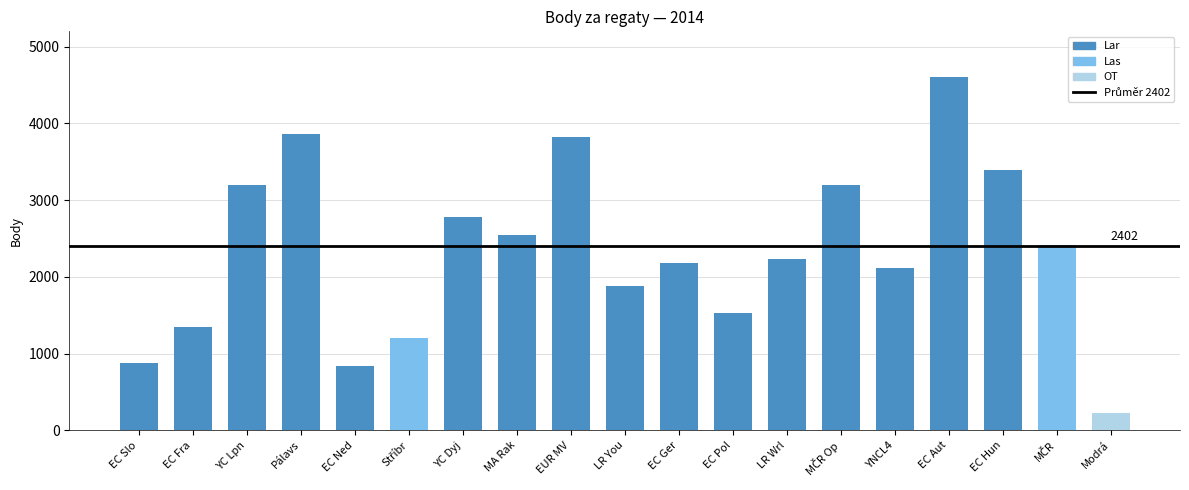

What is the sum of the values at EC Slo and YC Lpn?

4080